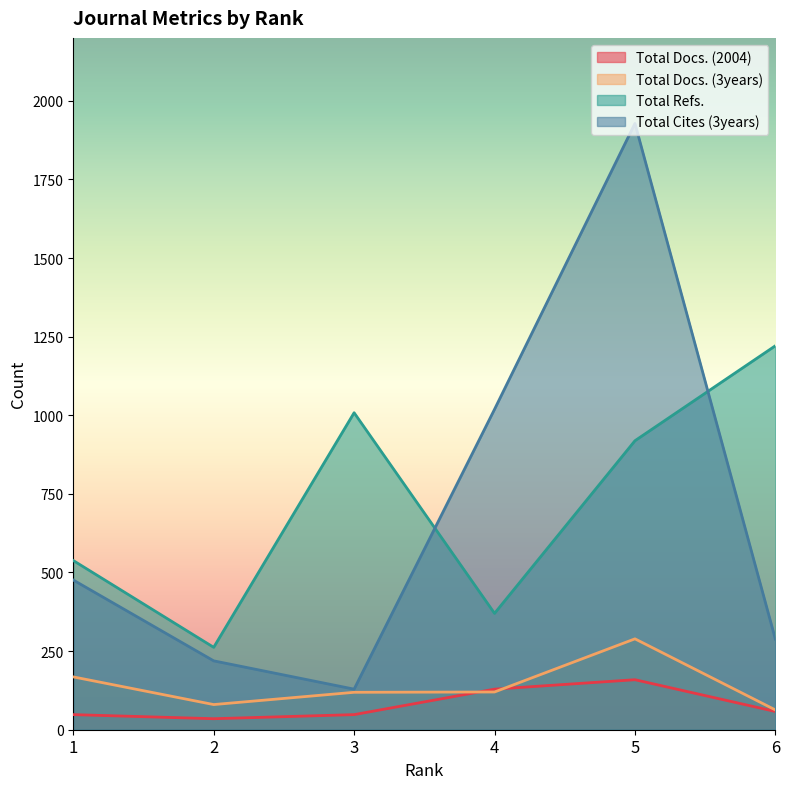

What is the value of the Total Refs. point at the 4th from the left?

370